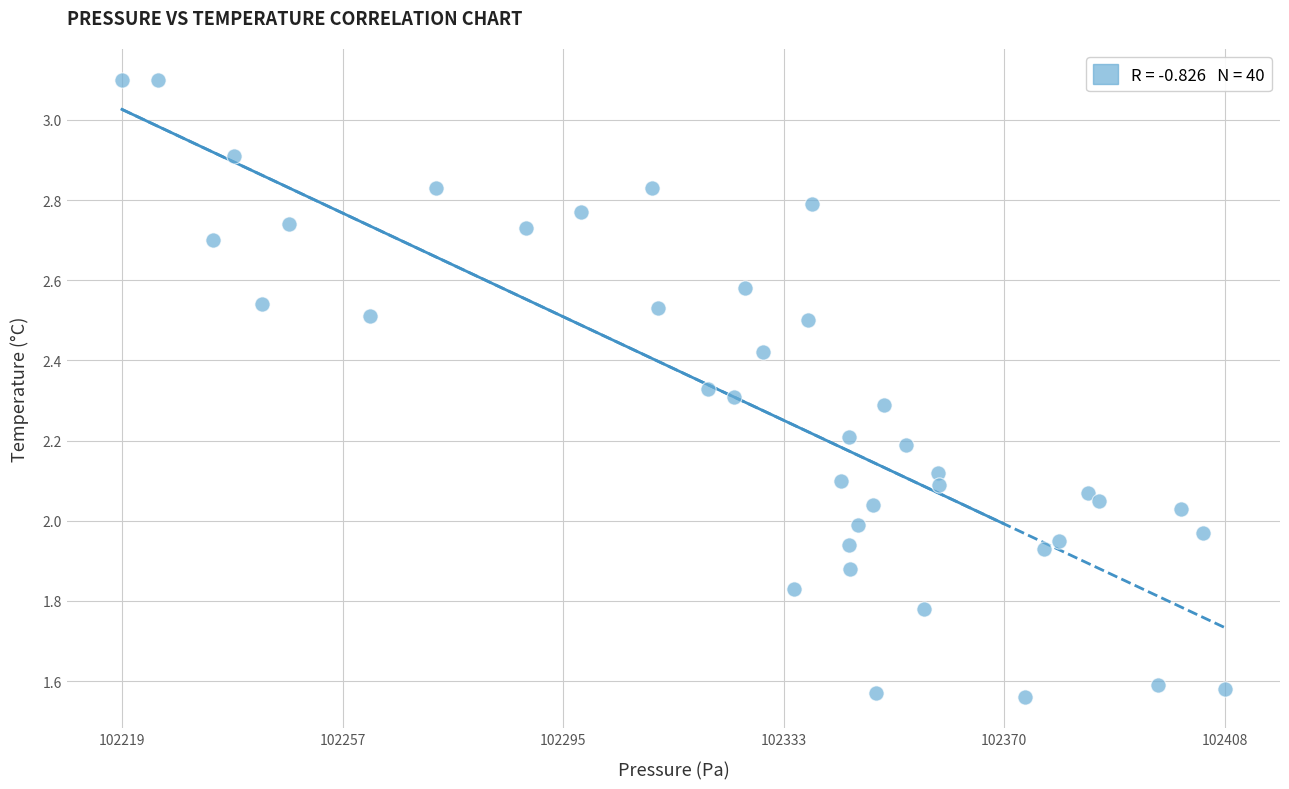

What is the range of X values (max minus min)?

189.1